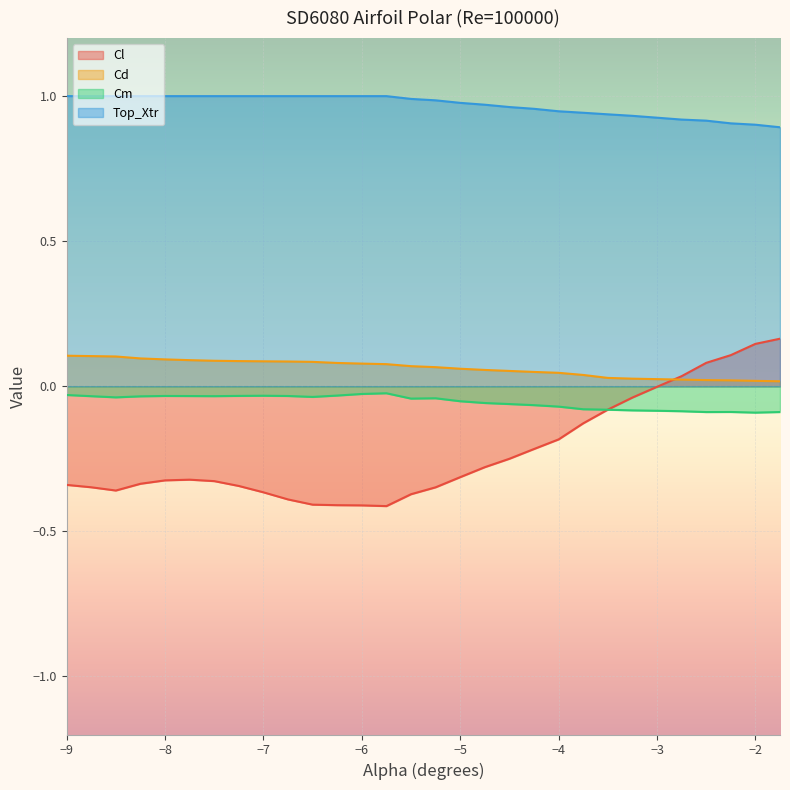

True or false: Top_Xtr and Cd intersect in this chart.

False